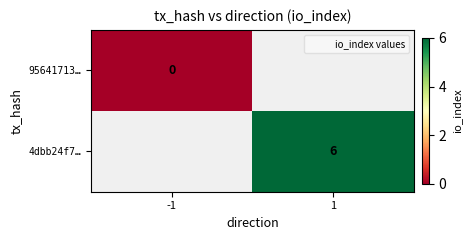

Rank the series at 1 from lowest to highest value.

95641713…, 4dbb24f7…